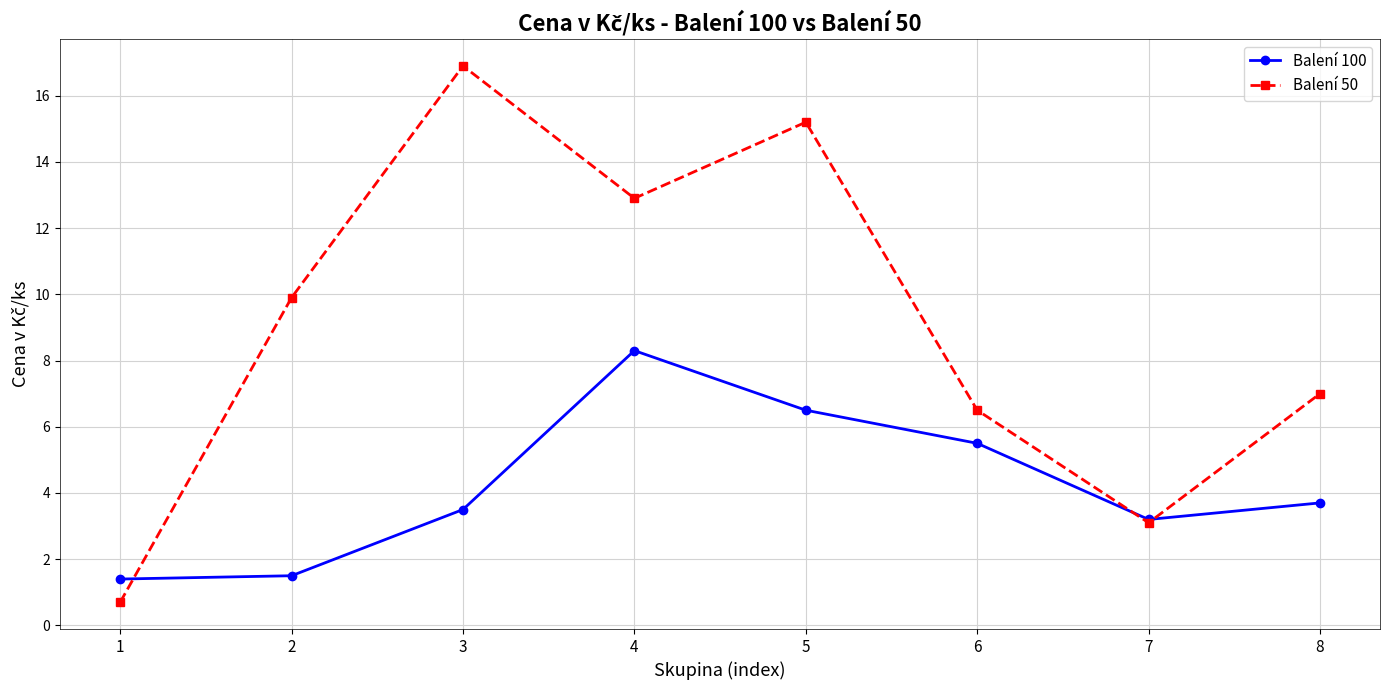

The Balení 50 series shows 18.4 at 4. True or false?

False